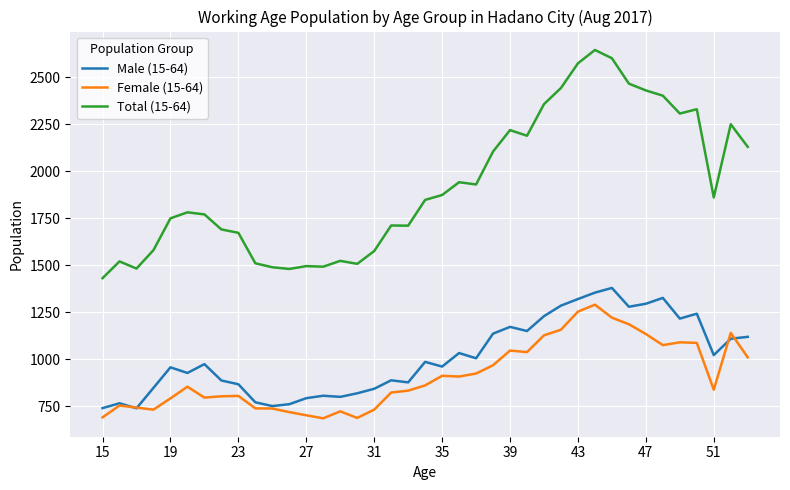

Which series has the largest range (max minus min)?

Total (15-64)